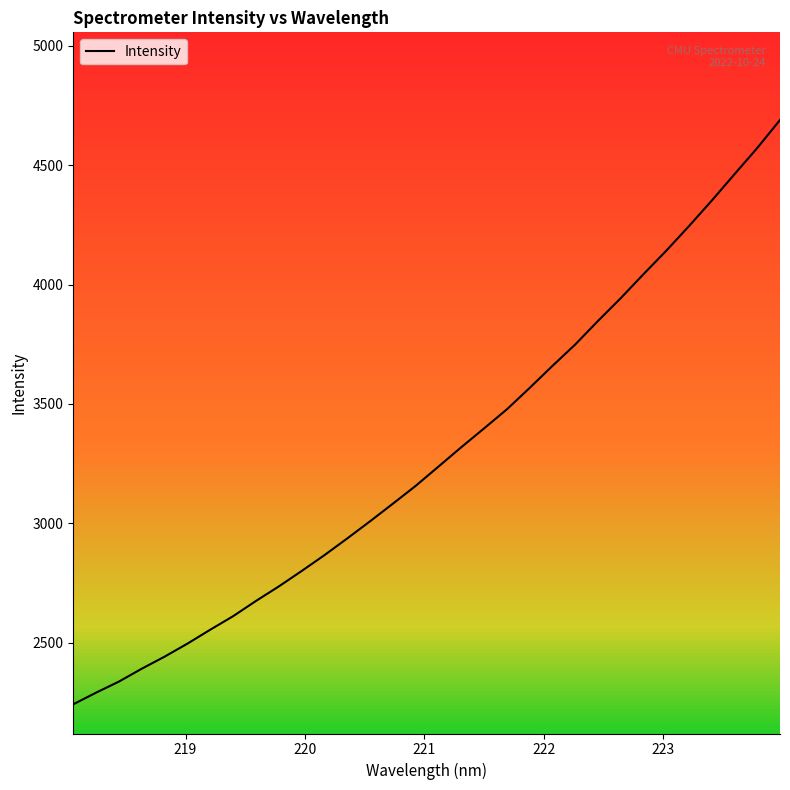

What is the smallest value displayed?

2242.4